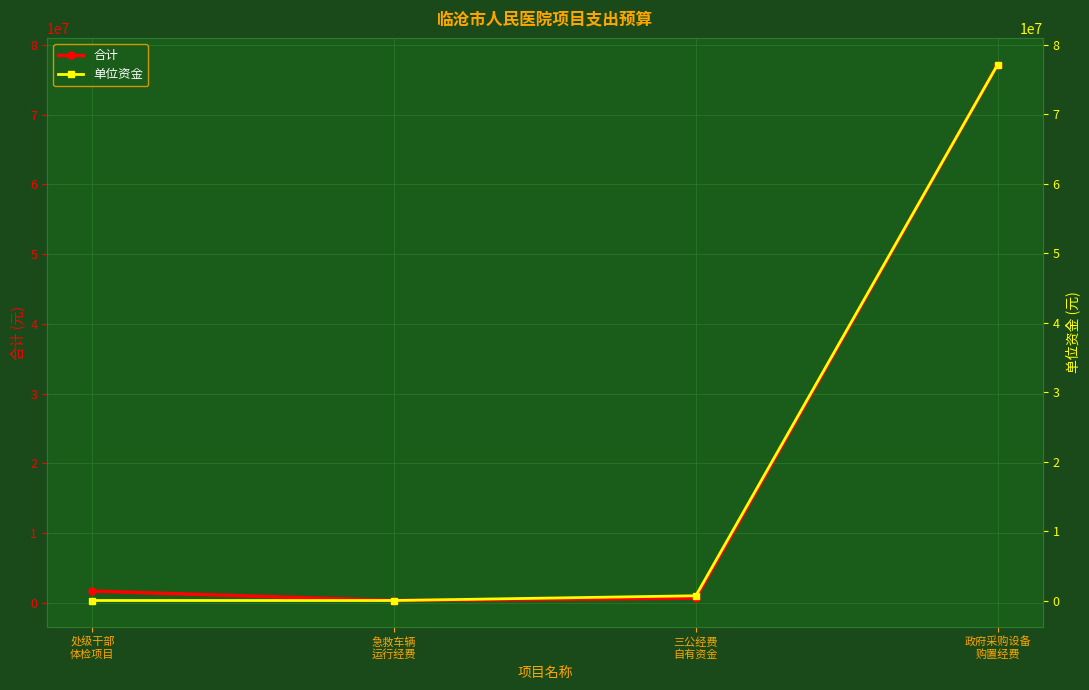

What is the average value of the 合计 series?

19974125